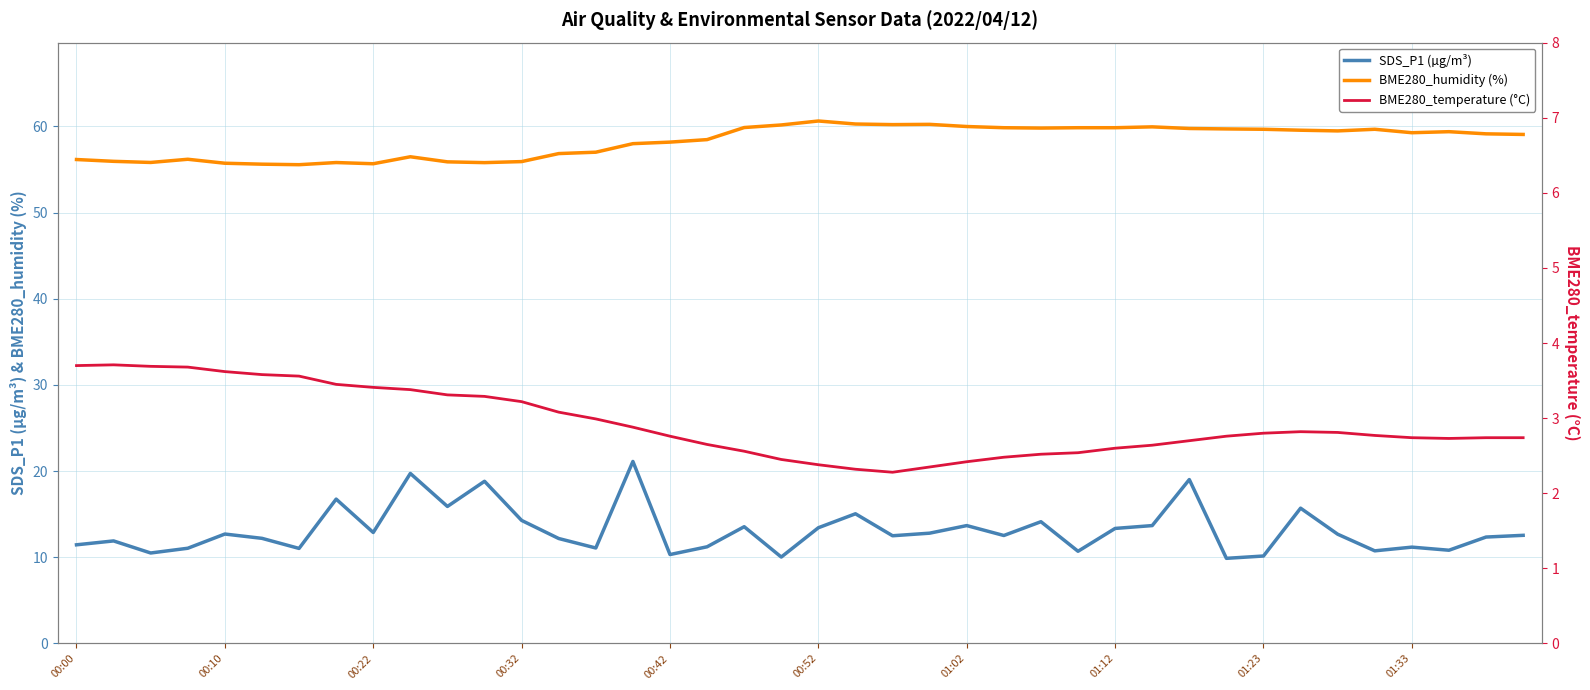

True or false: BME280_temperature (°C) and BME280_humidity (%) intersect in this chart.

False